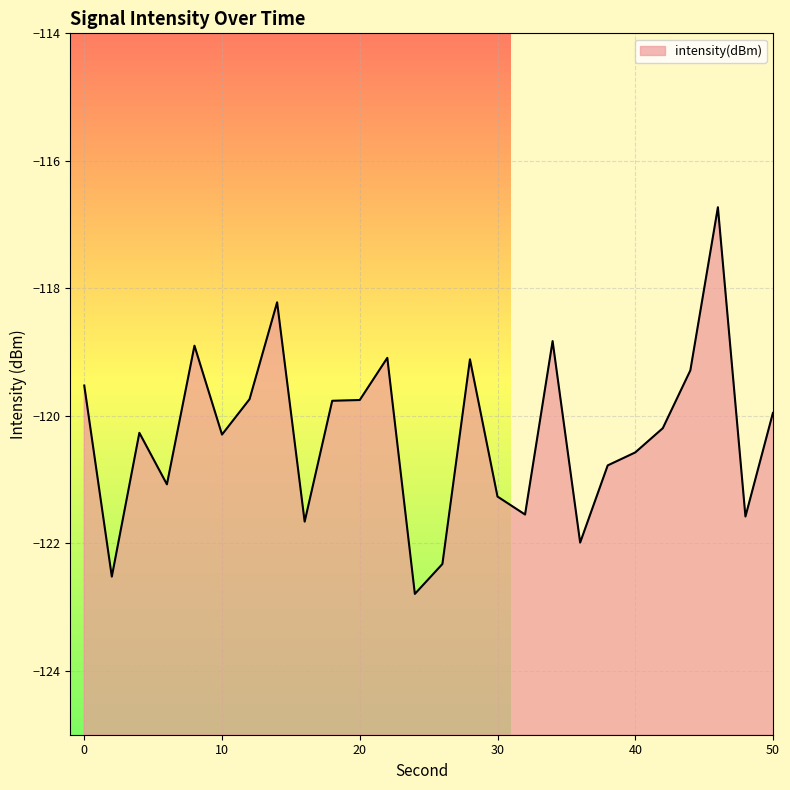

Which has a higher value, 2 or 10?

10